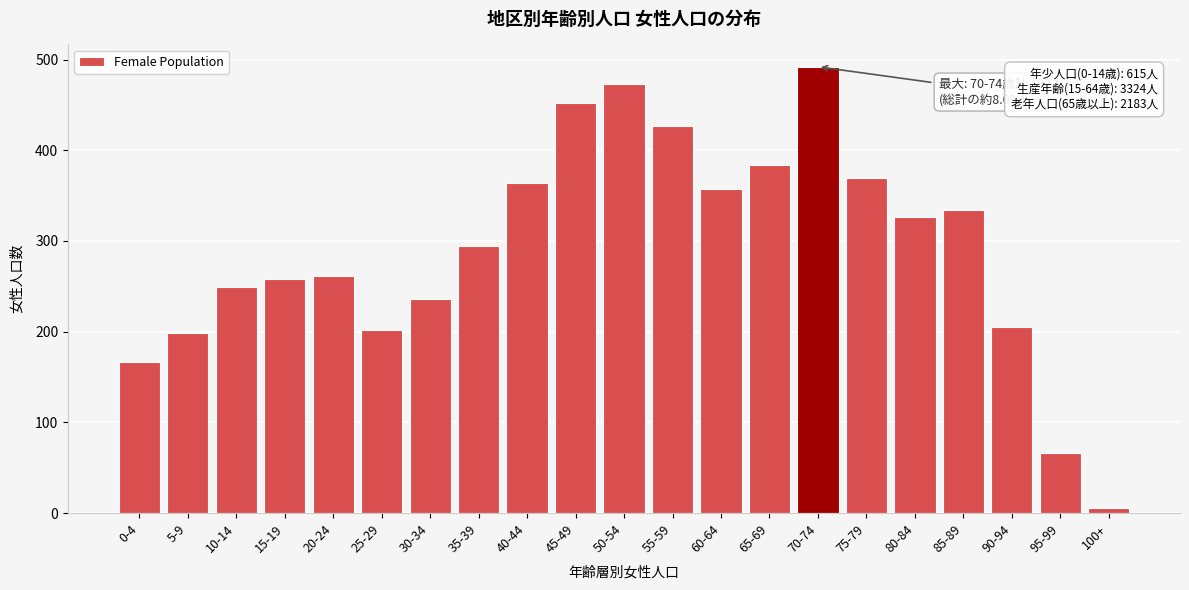

Reading left to right, list all the values displayed in this chart.

167	199	249	258	261	202	236	294	364	452	473	427	357	384	492	369	326	334	205	66	6